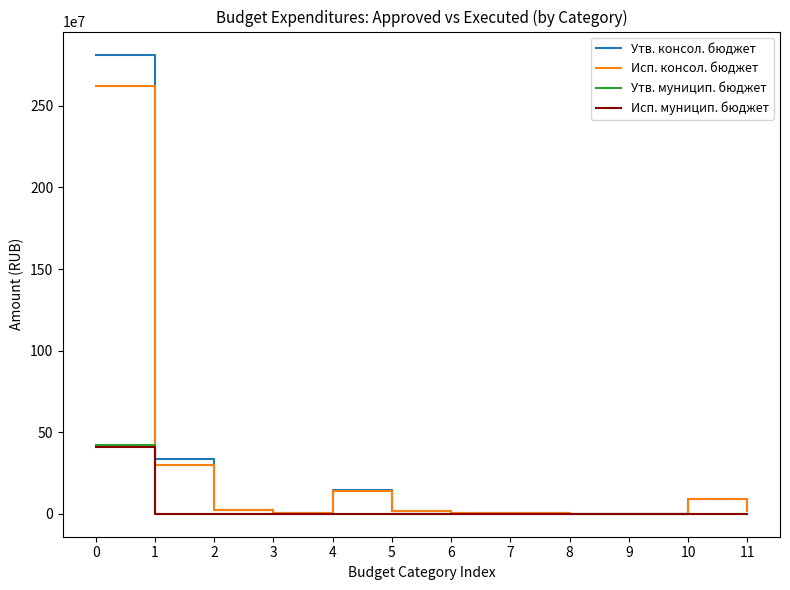

Which series has the largest range (max minus min)?

Утв. консол. бюджет